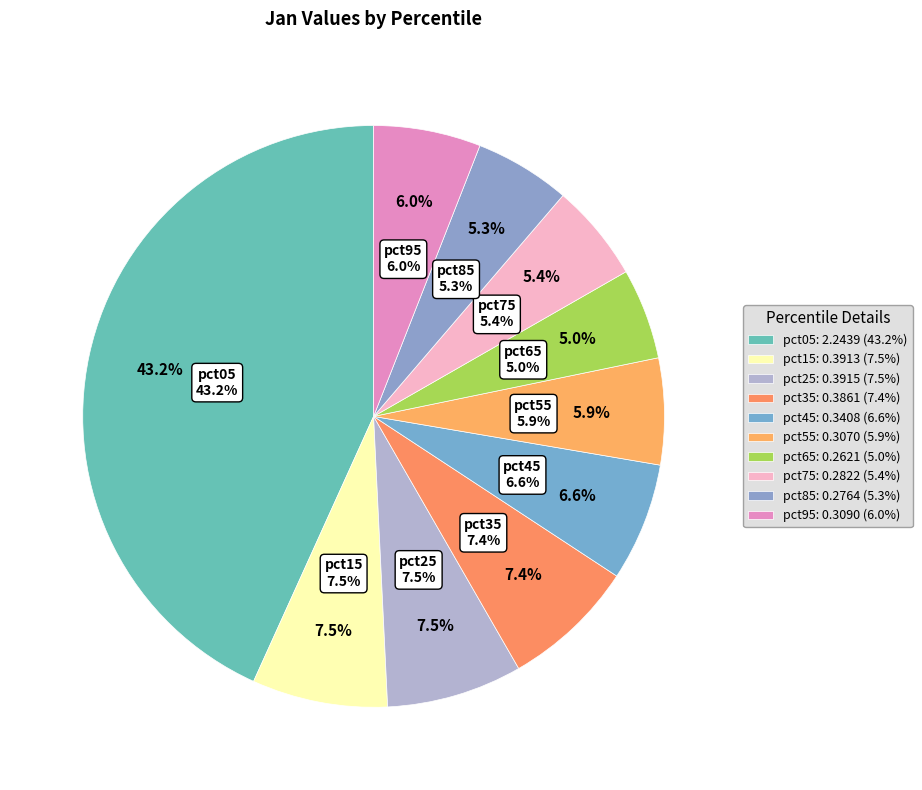

What is the change in value from pct05 to pct45?

-1.9